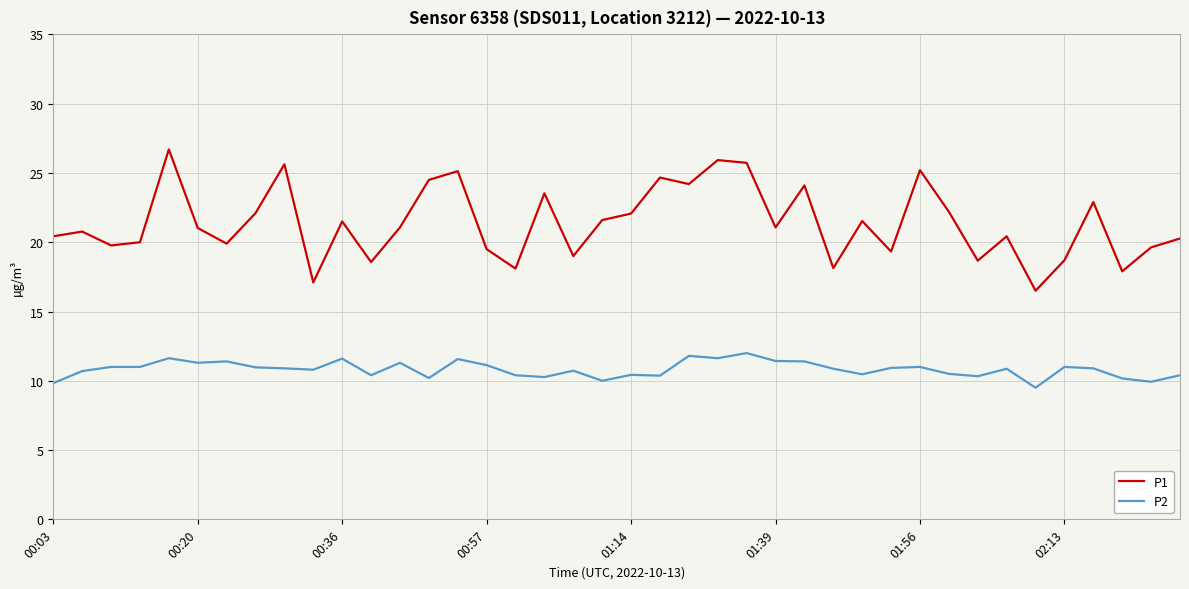

What is the maximum value shown in the chart?

26.7